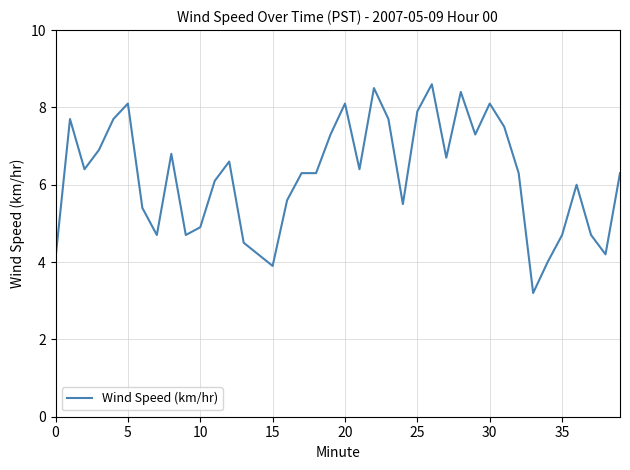

What is the difference between the maximum and minimum values?

5.4